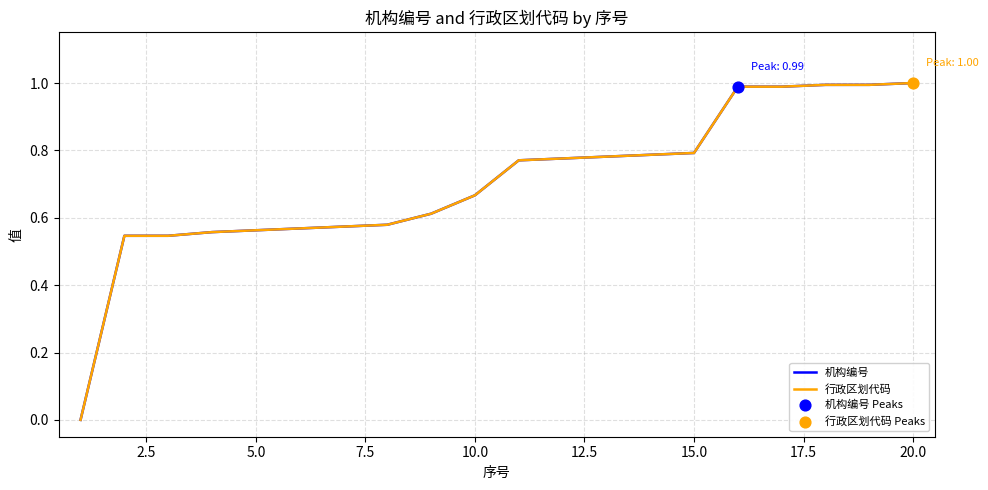

What is the highest value of the 机构编号 series?

1.0